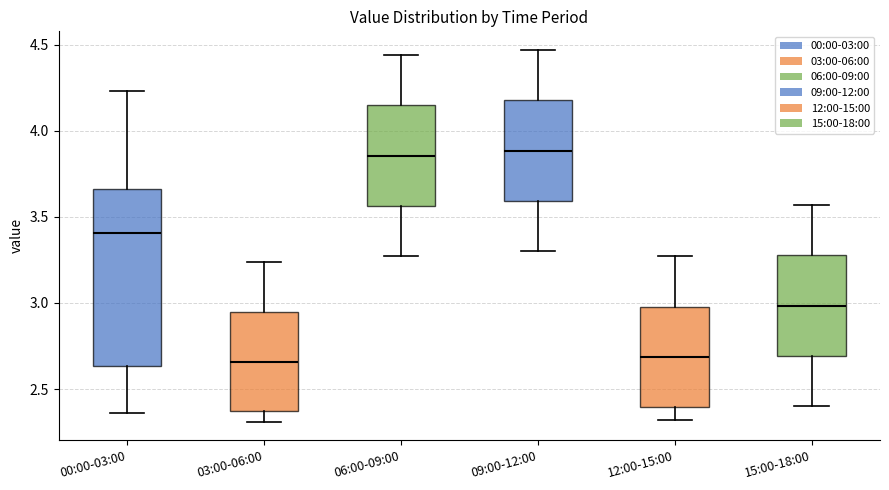

Comparing the boxes themselves (not the whiskers), which one is the tallest?

00:00-03:00